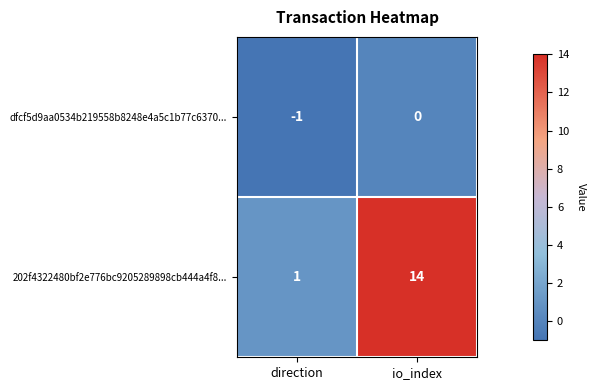

The value of 202f4322480bf2e776bc9205289898cb444a4f8... at direction is 1. True or false?

True